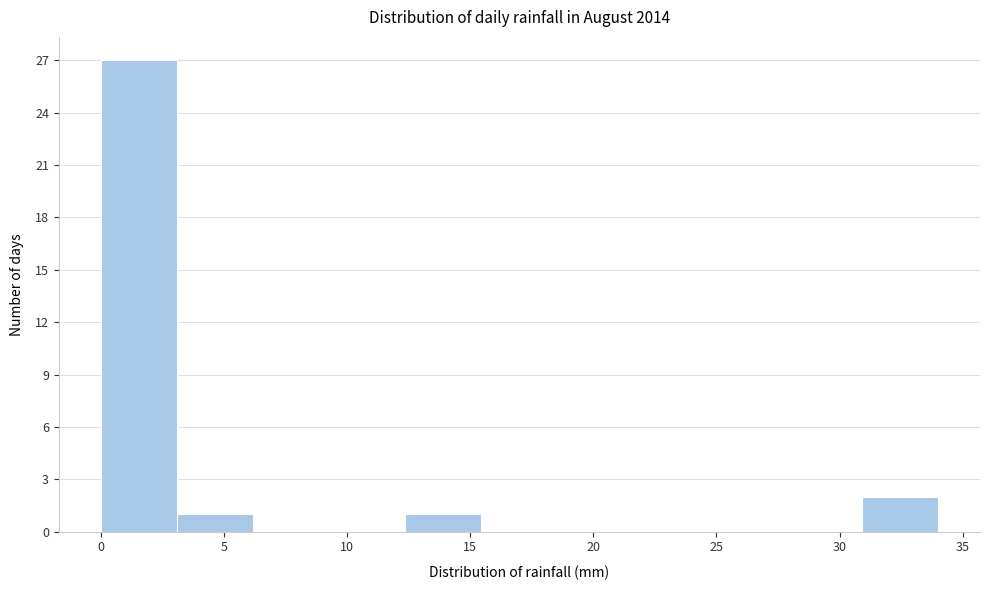

Reading left to right, transcribe this chart: for each bar, give the range it covers on the x-axis and its height. Neither the bar edges nor the heights are printed on the chart, so give them approximately, as read against the axes.

0.0 to 3.0: 27
3.0 to 6.0: 1
6.0 to 9.5: 0
9.5 to 12.5: 0
12.5 to 15.5: 1
15.5 to 18.5: 0
18.5 to 21.5: 0
21.5 to 24.5: 0
24.5 to 28.0: 0
28.0 to 31.0: 0
31.0 to 34.0: 2